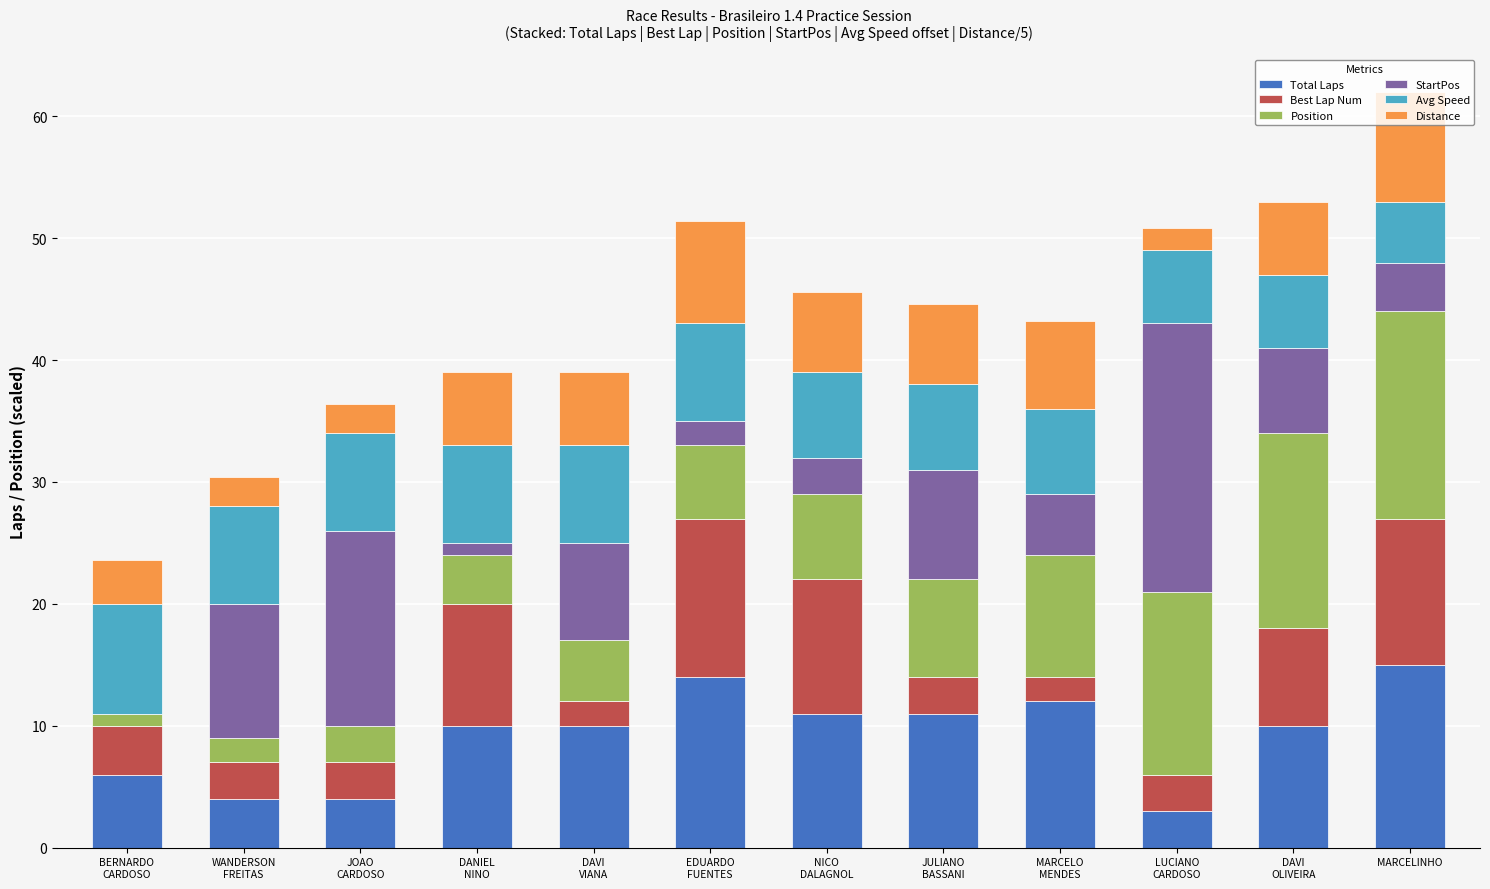

At which category is the sum across all series the highest?

MARCELINHO